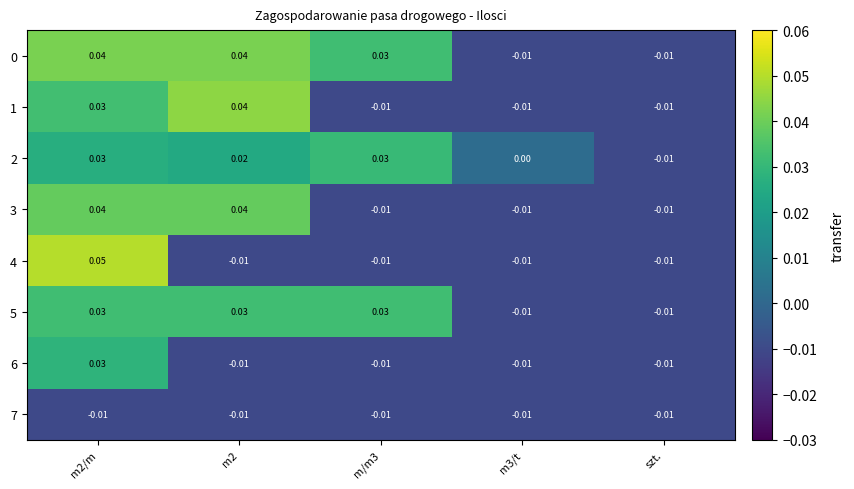

Is the value of 0 at m2/m greater than the value of 6 at szt.?

Yes